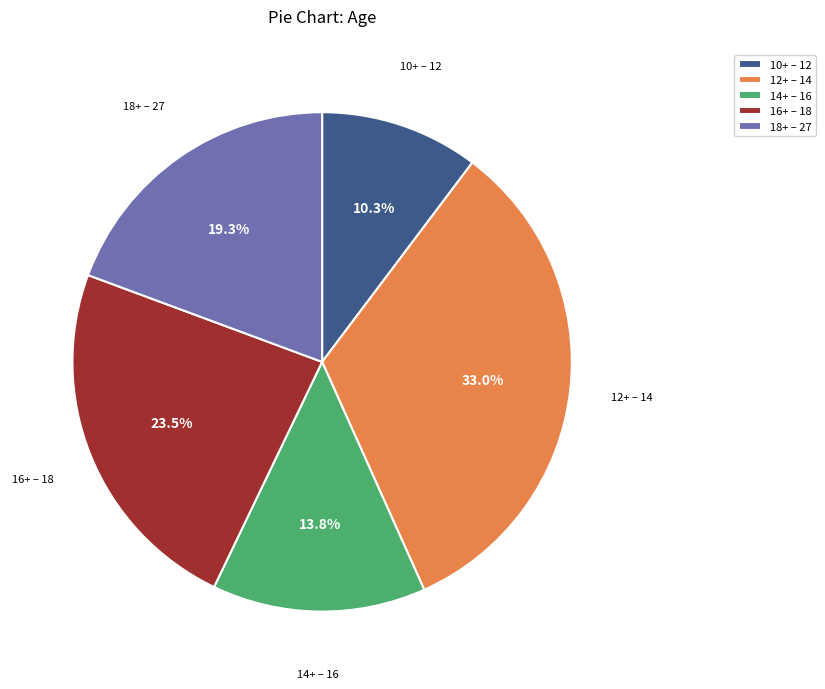

Does 16+ – 18 account for over 50% of the chart?

No